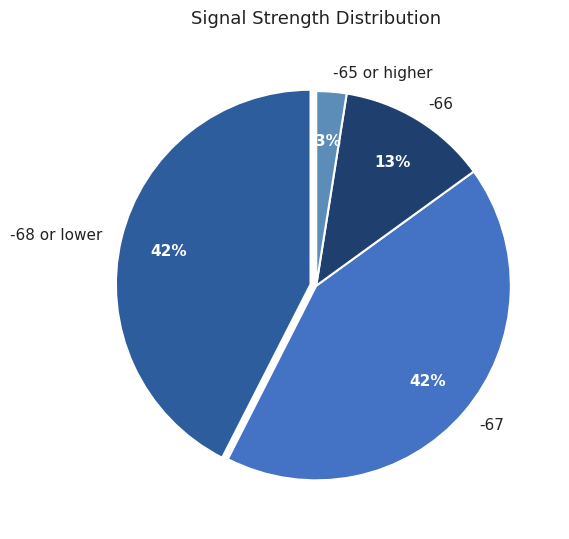

Is there any slice that represents more than half of the pie?

No